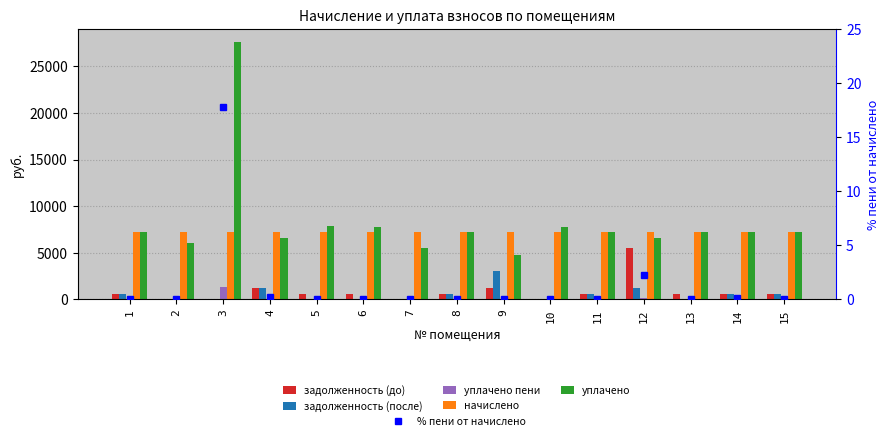

True or false: % пени от начислено has a value of 0.0 at 13.

True